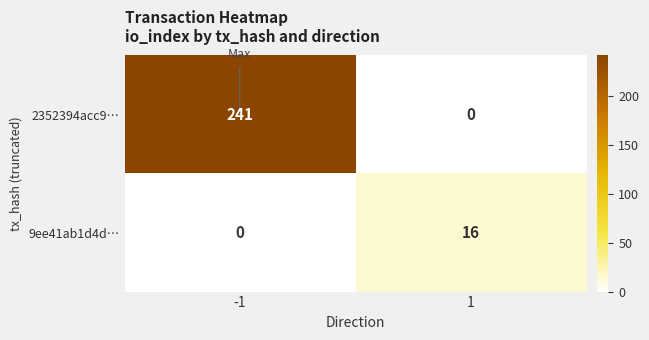

What is the average value of the 9ee41ab1d4d… series?

8